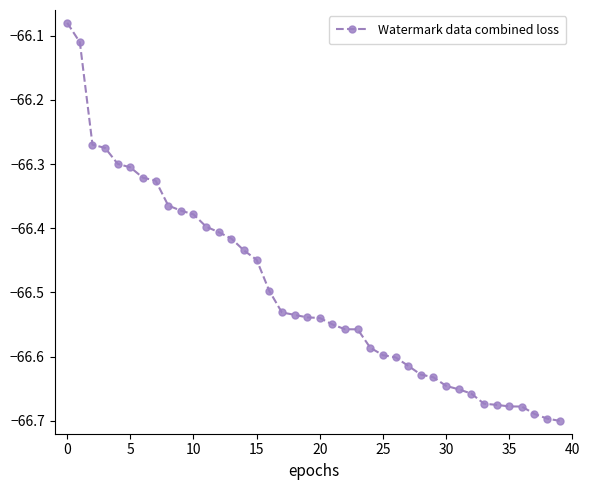

What is the difference between the maximum and minimum values?

0.6